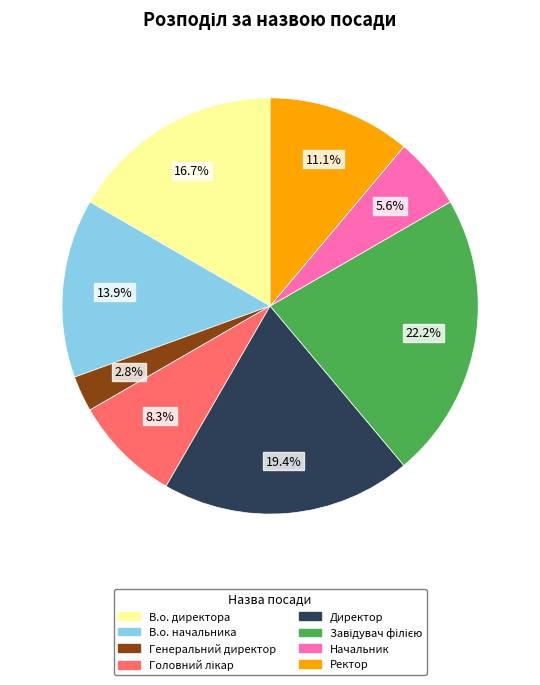

How many slices are in this pie chart?

8